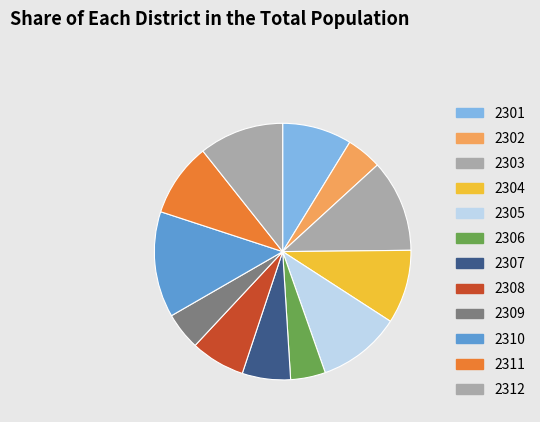

What is the largest slice in the pie chart?

2310